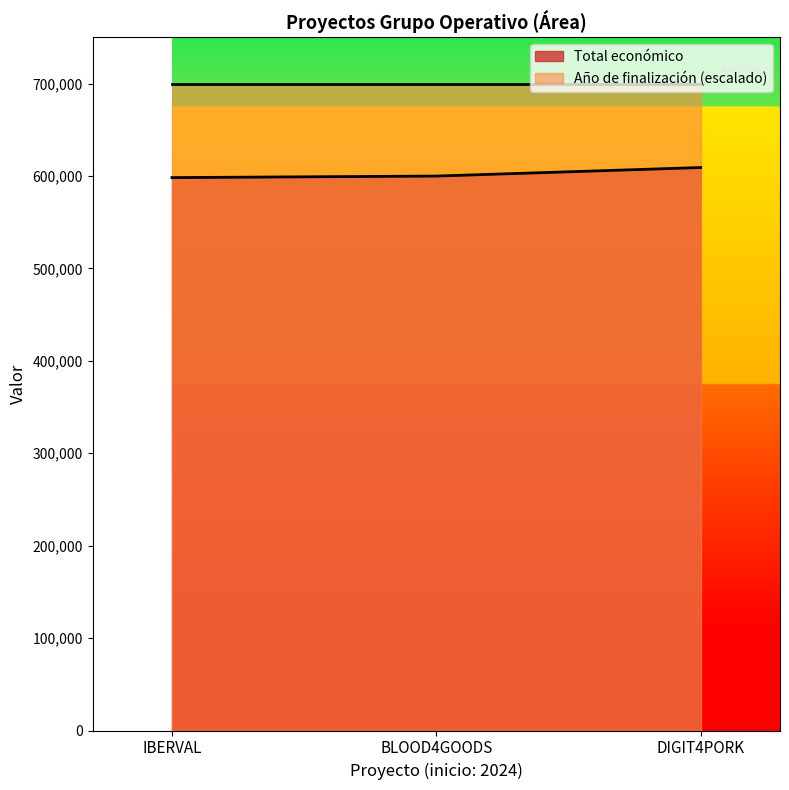

What is the average value?

602490